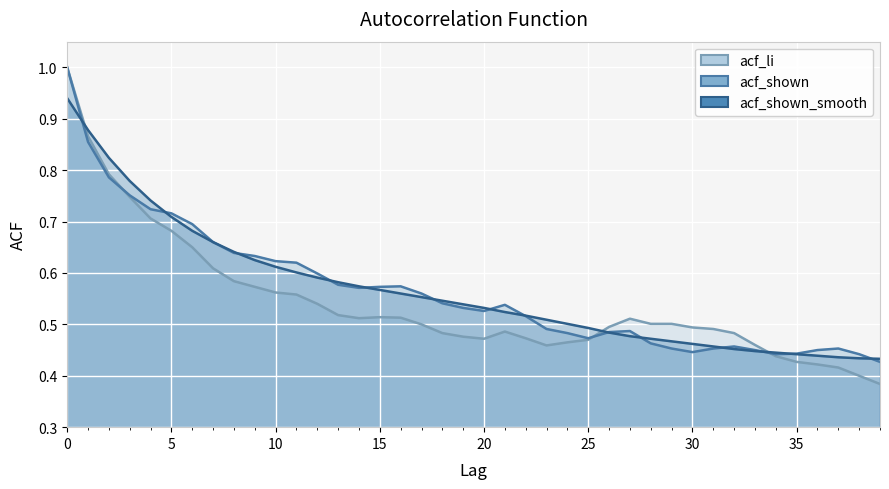

List the labels in order of acf_shown value, smallest first.

39, 34, 38, 35, 30, 33, 36, 29, 31, 37, 32, 28, 25, 24, 26, 27, 23, 22, 20, 19, 21, 18, 17, 14, 15, 16, 13, 12, 11, 10, 9, 8, 7, 6, 5, 4, 3, 2, 1, 0